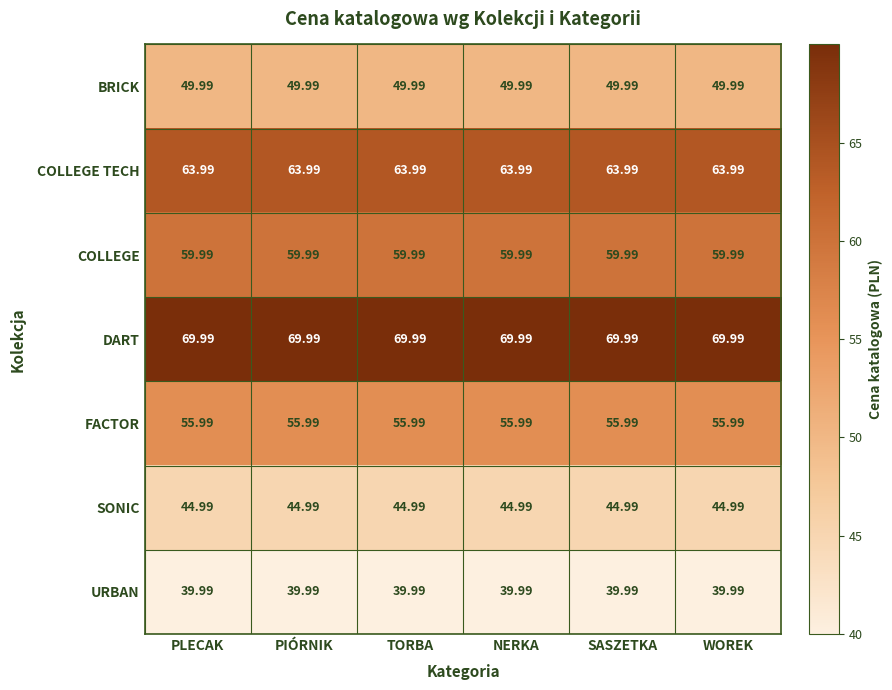

Is the value of COLLEGE TECH at WOREK greater than the value of BRICK at PLECAK?

Yes